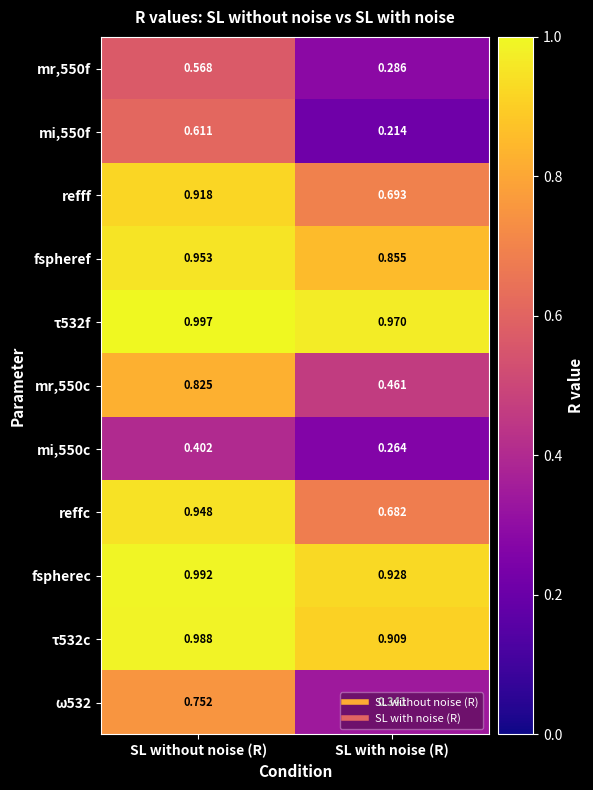

Which category has the highest value across all series?

SL without noise (R)